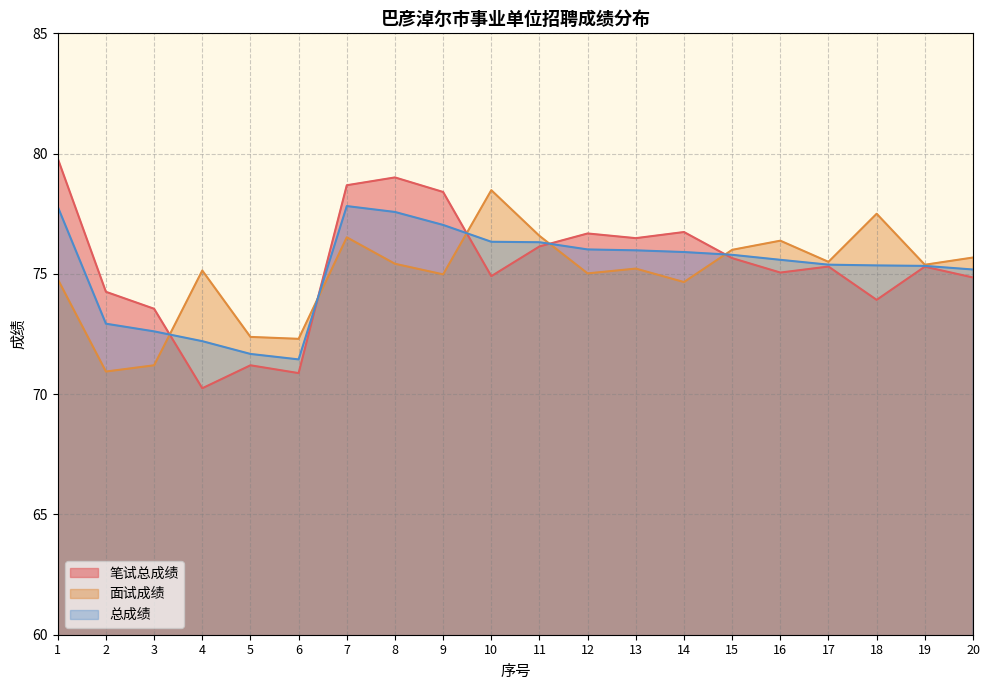

At which category is the sum across all series the highest?

7